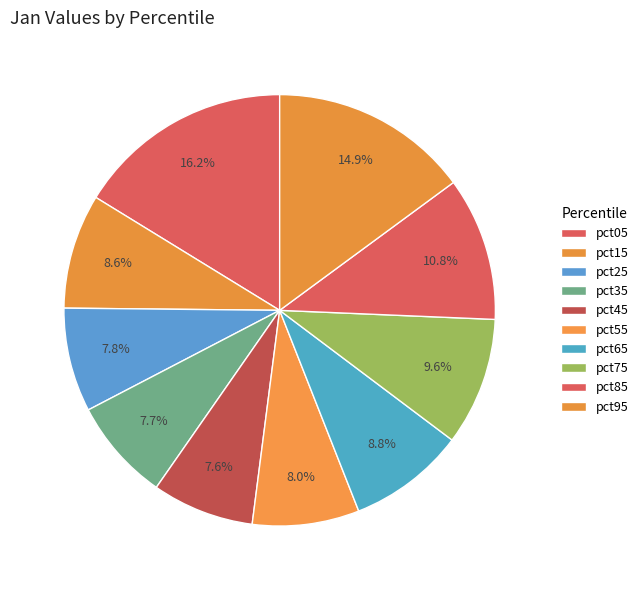

What portion of the pie excludes pct85?

89.2%